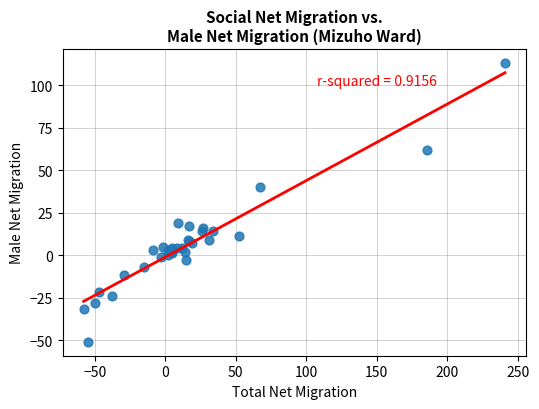

What Y value in the scatter plot is closest to 31?

40